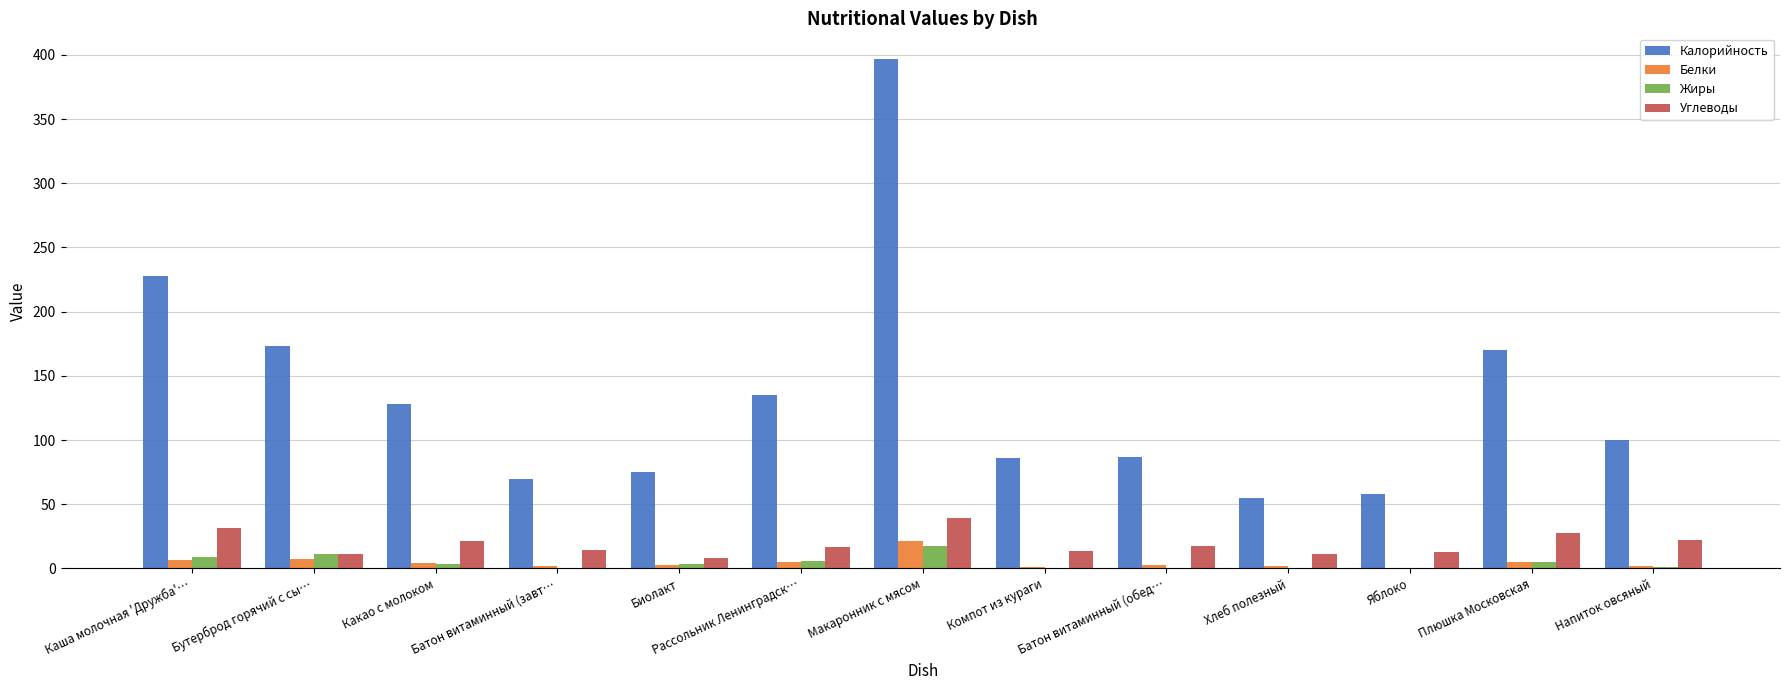

What is the sum of all Жиры values?

55.9